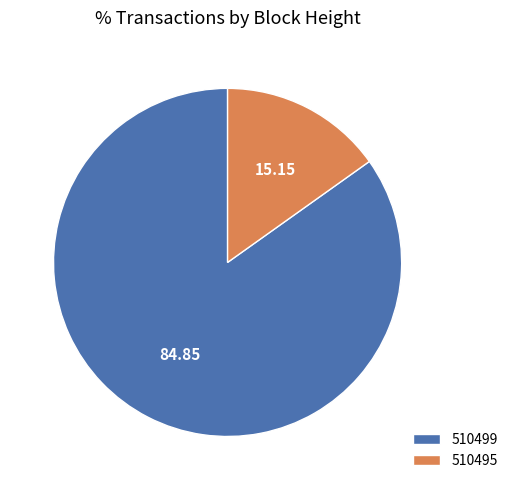

Do 510499 and 510495 together represent more than half of the pie?

Yes